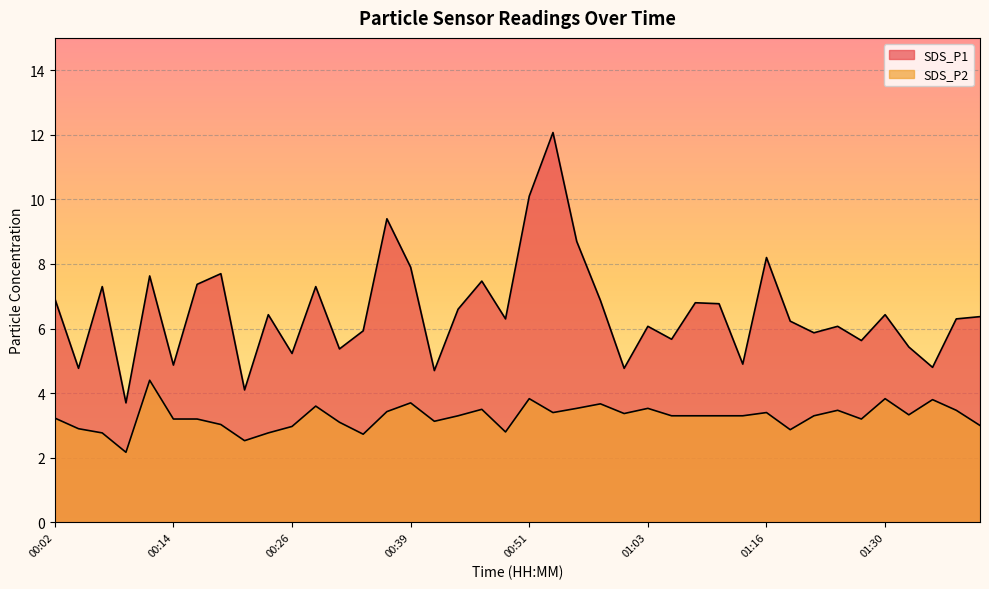

True or false: SDS_P2 and SDS_P1 cross at least once.

False